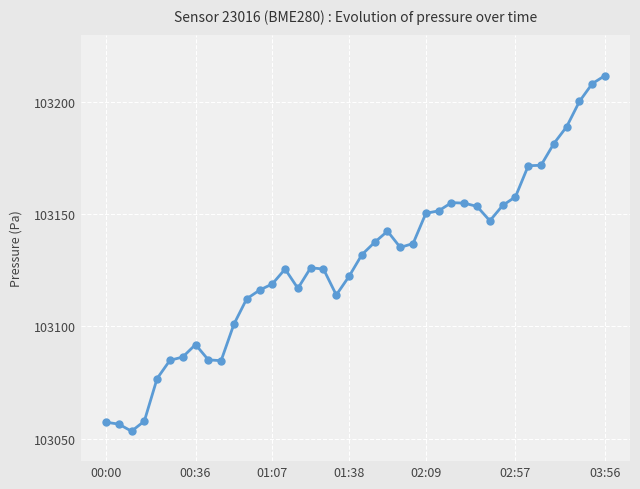

What is the value of the 10th point from the left?

103084.8